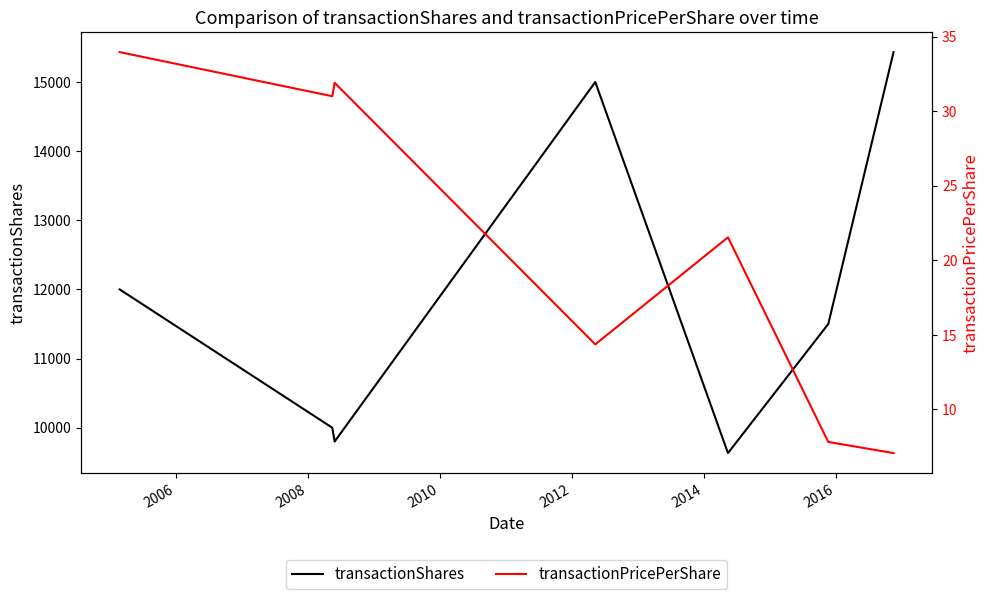

Which series has the widest spread of values?

transactionShares